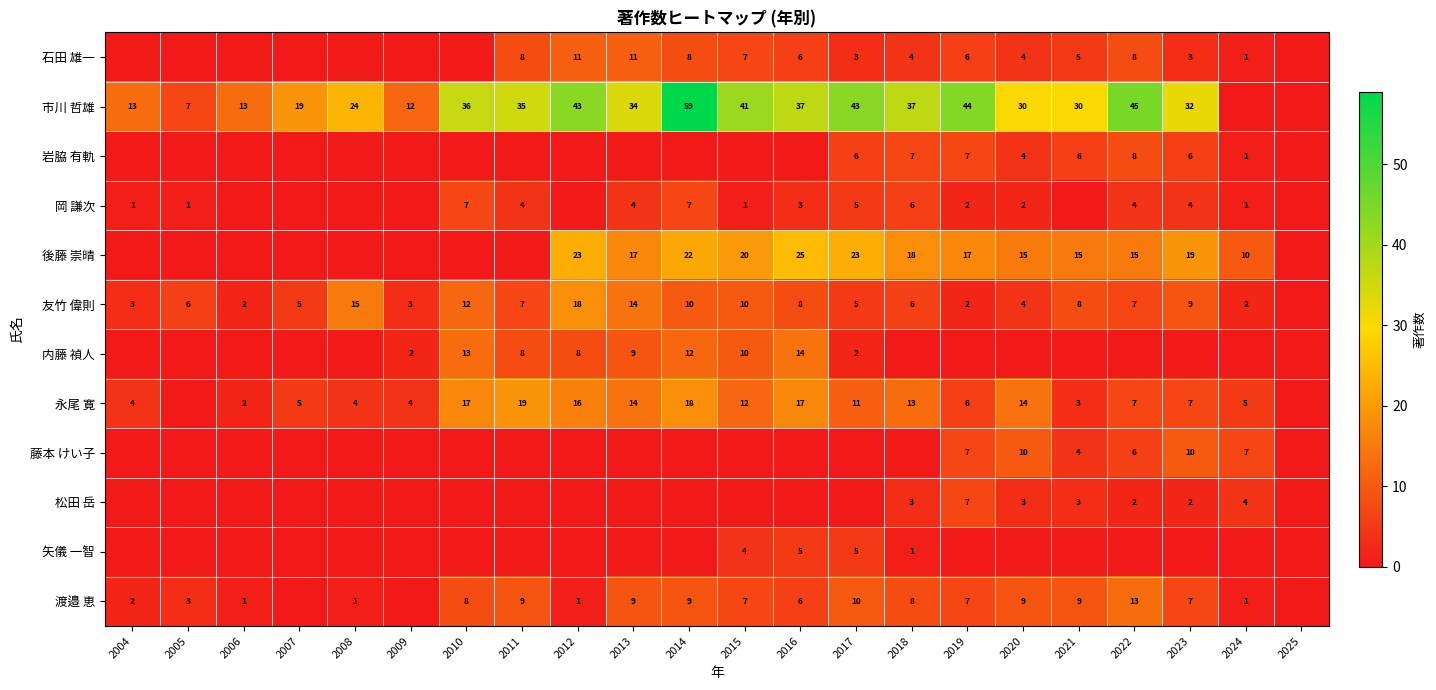

The 後藤 崇晴 series shows 6 at 2024. True or false?

False